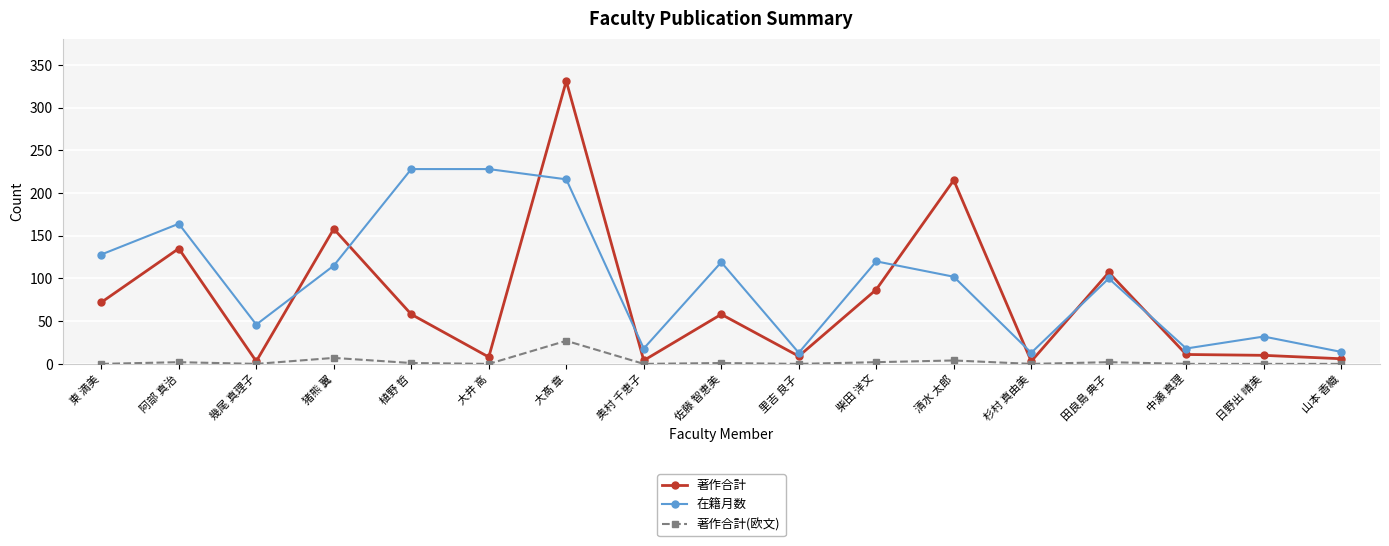

What is the difference between the maximum and minimum values in the 著作合計(欧文) series?

27